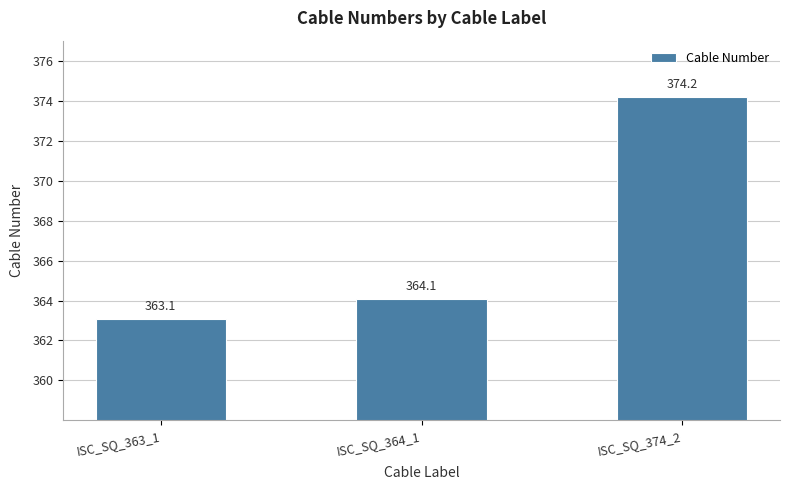

What is the label of the 1st bar from the right?

ISC_SQ_374_2